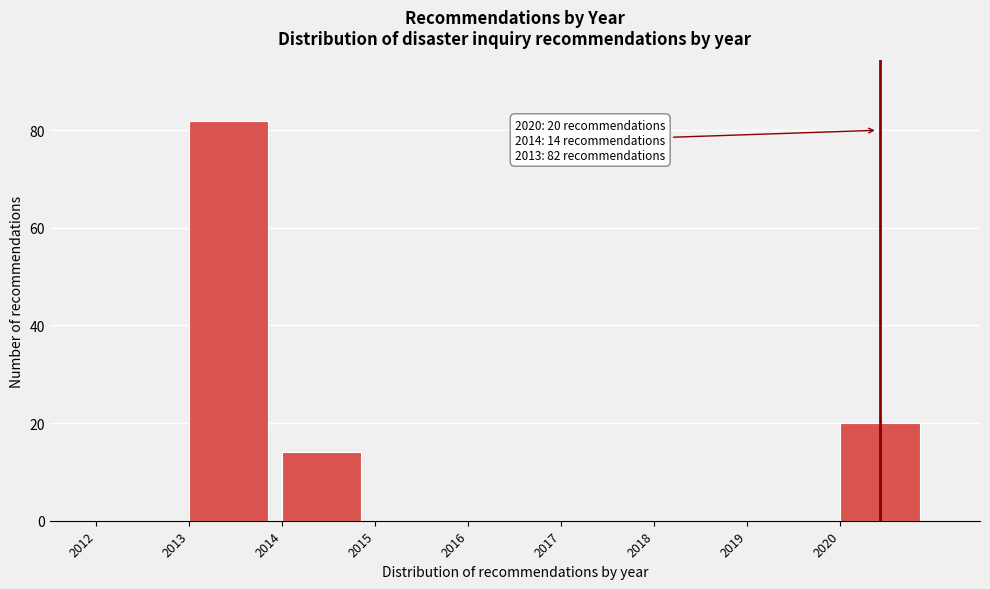

Which range on the x-axis has the tallest bar?

2013 to 2014